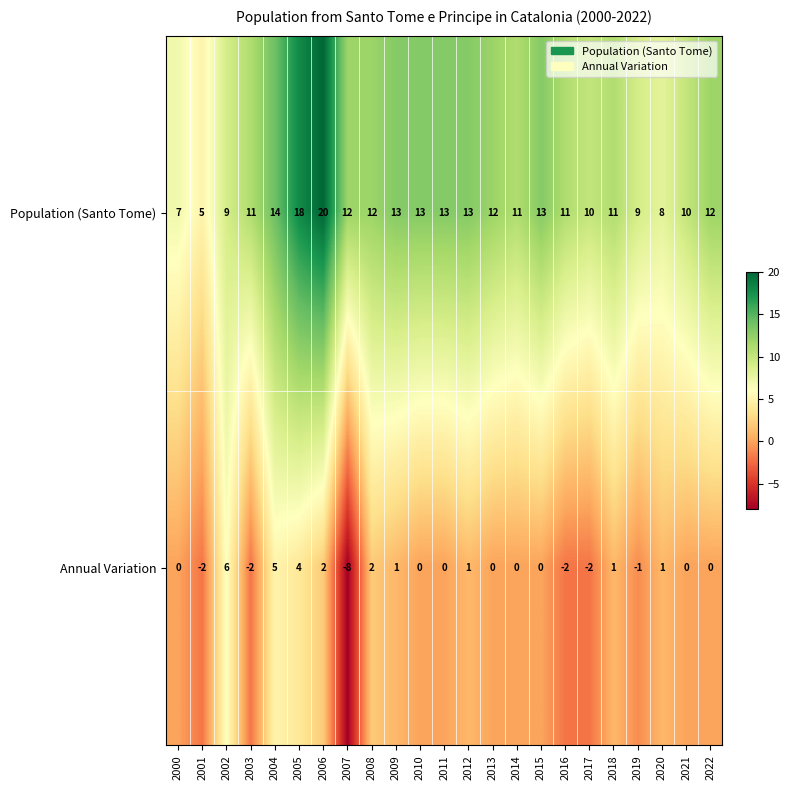

What is the average value of the Population (Santo Tome) series?

12